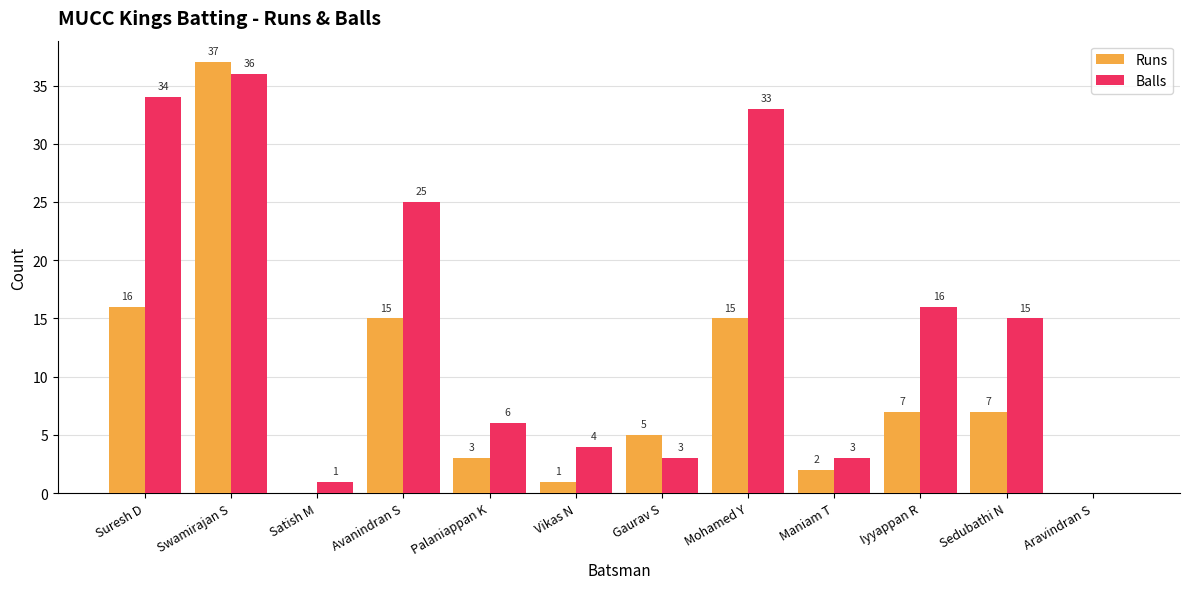

At which category is the sum across all series the highest?

Swamirajan S